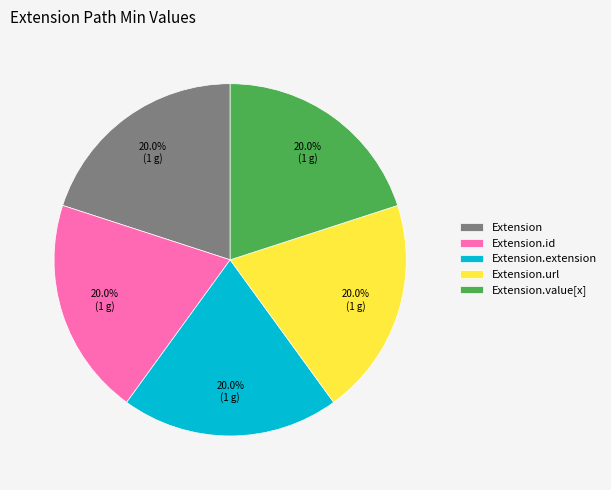

Is there a majority slice in this chart?

No